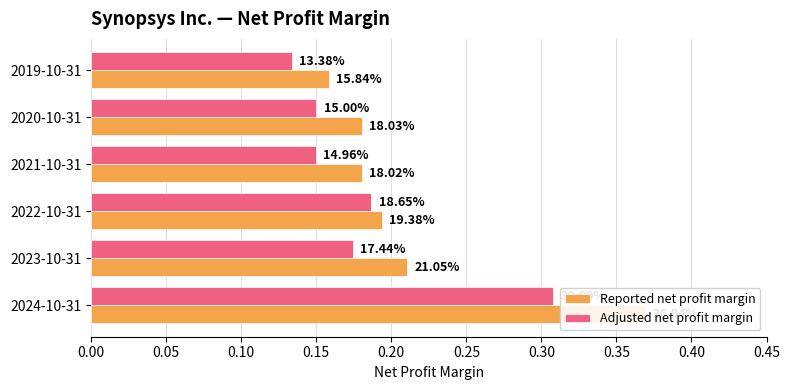

Rank the series by their average value, from highest to lowest.

Reported net profit margin, Adjusted net profit margin